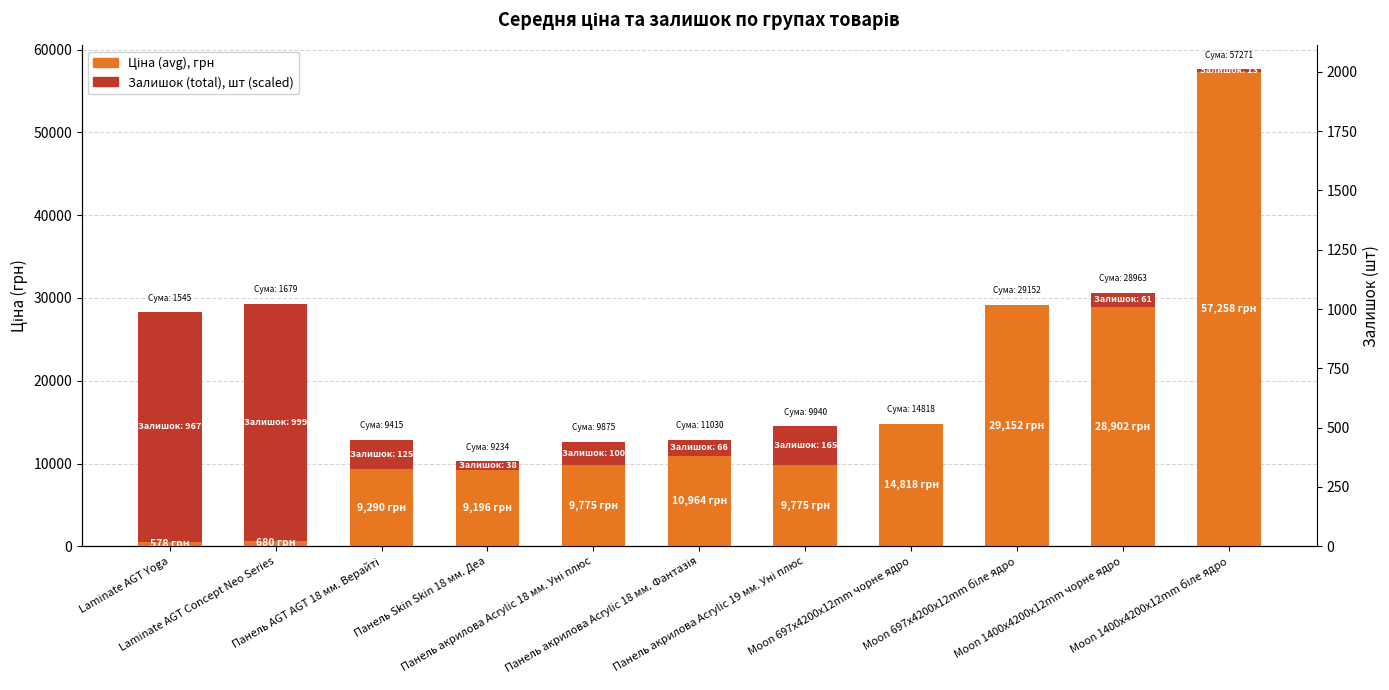

Are the bars horizontal?

No